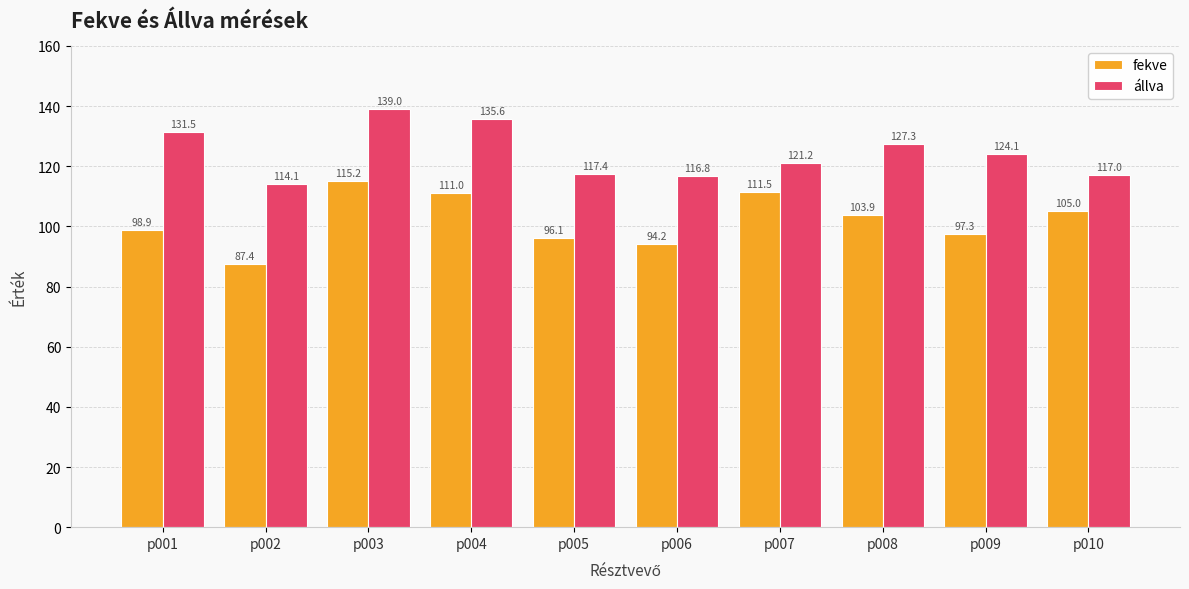

How many bars are there in each group?

2